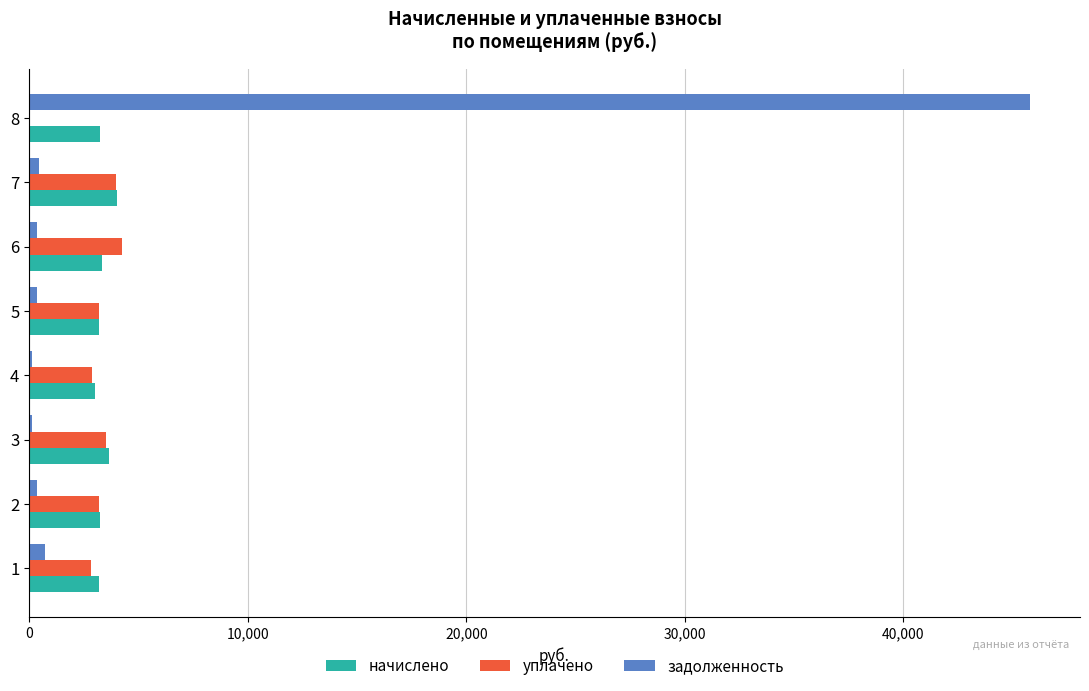

At which category is the sum across all series the highest?

8